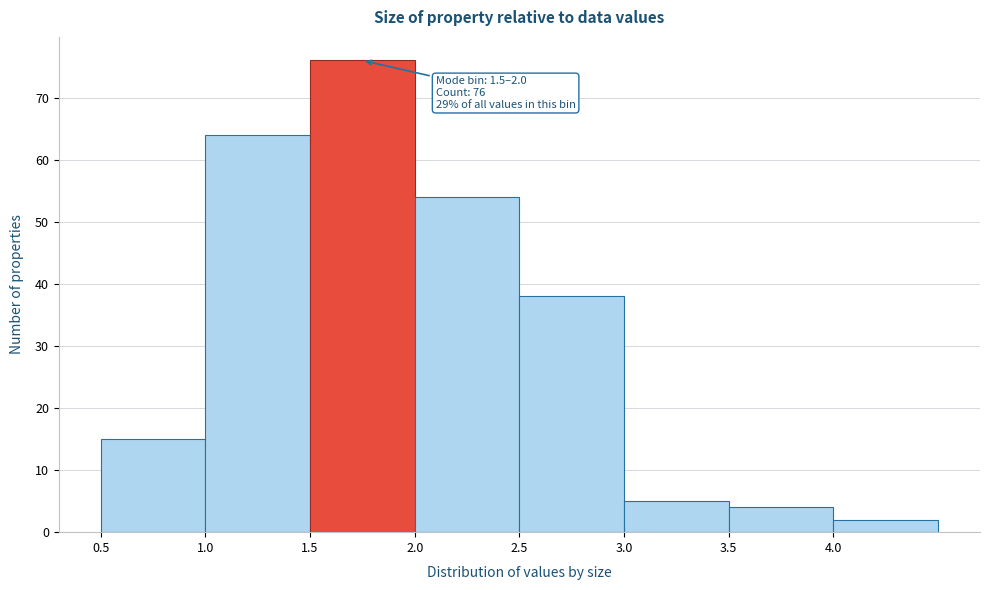

Over which range of the x-axis is the bar tallest?

1.5 to 2.0